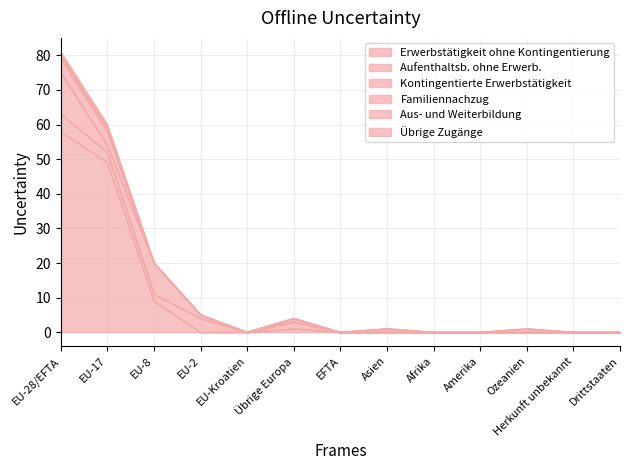

Reading right to left, extract all data points from this chart.

Erwerbstätigkeit ohne Kontingentierung: 0	0	0	0	0	0	0	1	0	0	9	49	58
Aufenthaltsb. ohne Erwerb.: 0	0	0	0	0	0	0	2	0	4	2	3	5
Kontingentierte Erwerbstätigkeit: 0	0	0	0	0	0	0	0	0	1	9	2	12
Familiennachzug: 0	0	0	0	0	1	0	1	0	0	0	4	4
Aus- und Weiterbildung: 0	0	1	0	0	0	0	0	0	0	0	1	1
Übrige Zugänge: 0	0	0	0	0	0	0	0	0	0	0	1	1